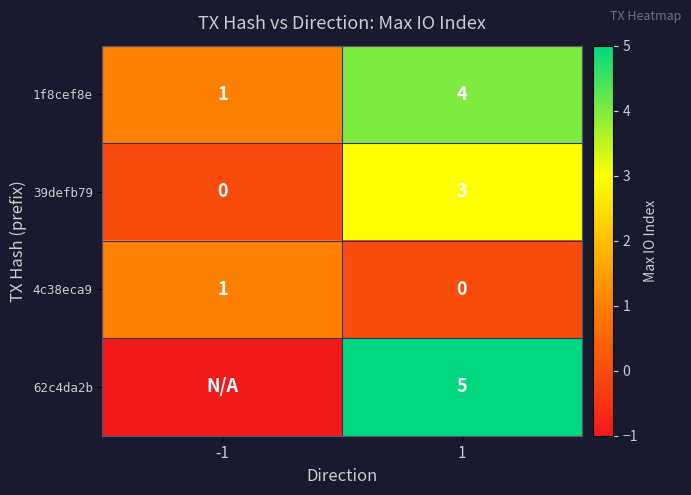

At how many categories does at least one series exceed 4?

1